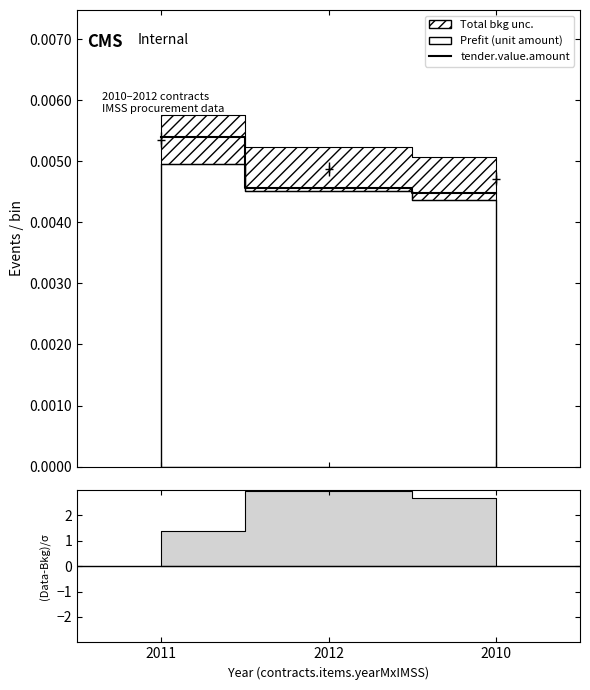

Reading right to left, list all the values displayed in this chart.

2010=0.0	2012=0.0	2011=0.0